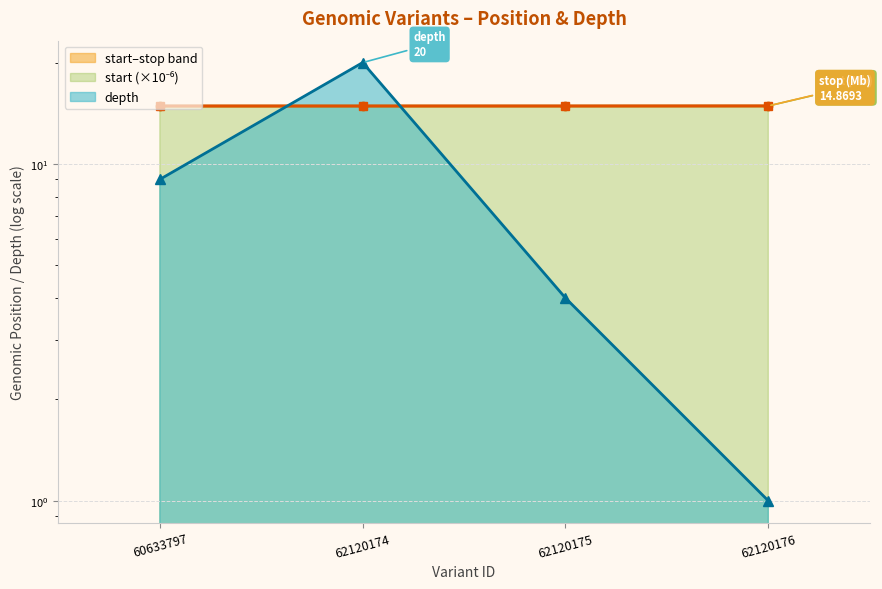

At which category is the sum across all series the highest?

62120174